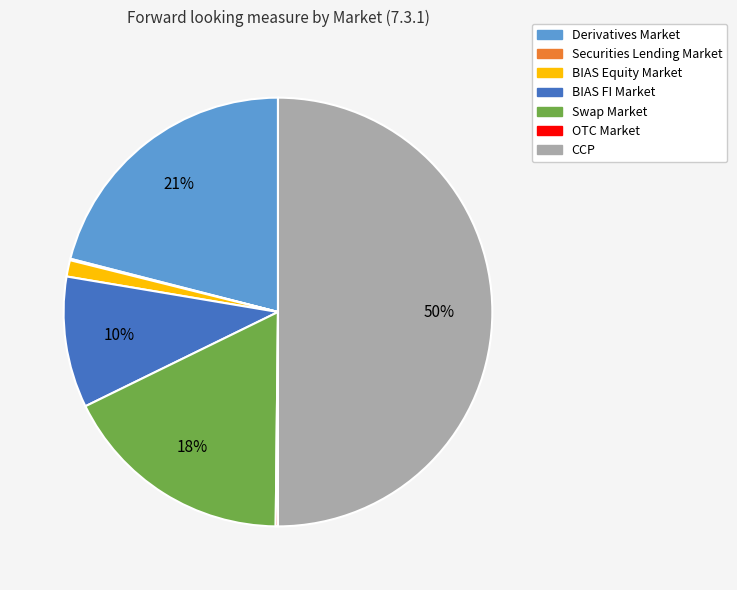

Is Swap Market the majority of the pie?

No